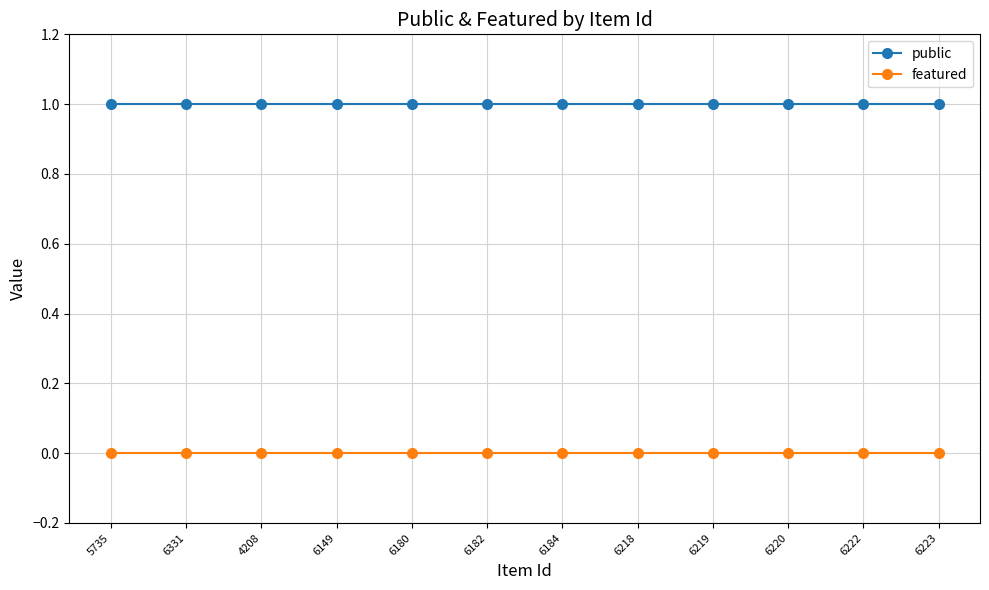

True or false: featured has a value of 0 at 6180.

True